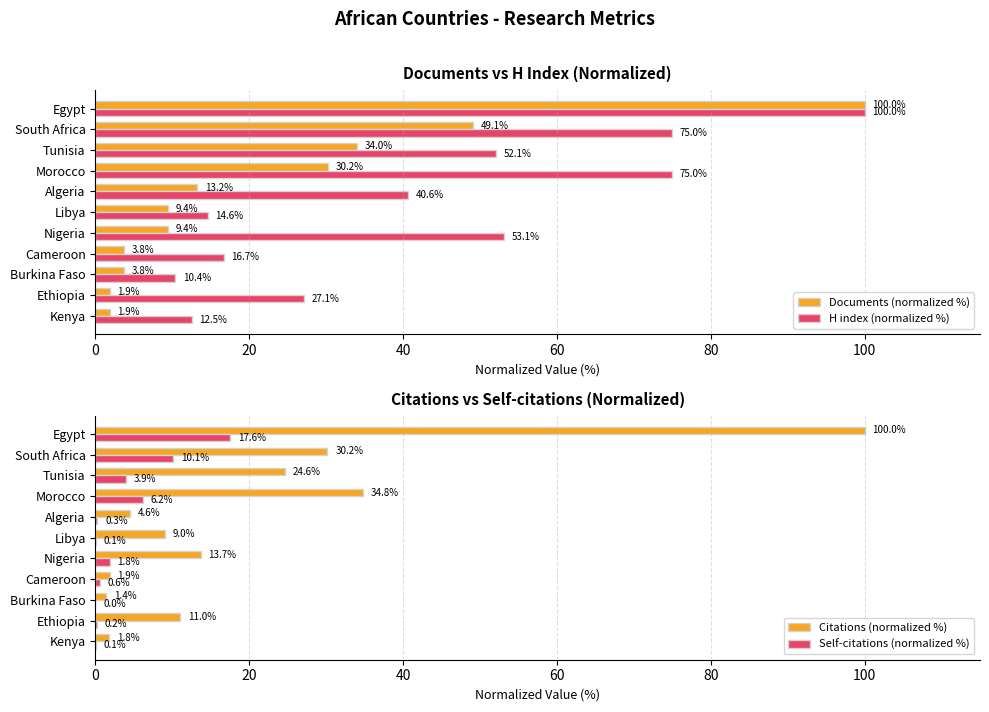

Reading left to right, extract all data points from this chart.

Documents (normalized %): 1.9	1.9	3.8	3.8	9.4	9.4	13.2	30.2	34.0	49.1	100.0
H index (normalized %): 12.5	27.1	10.4	16.7	53.1	14.6	40.6	75.0	52.1	75.0	100.0
Citations (normalized %): 1.8	11.0	1.4	1.9	13.7	9.0	4.6	34.8	24.6	30.2	100.0
Self-citations (normalized %): 0.1	0.2	0.0	0.6	1.8	0.1	0.3	6.2	3.9	10.1	17.6